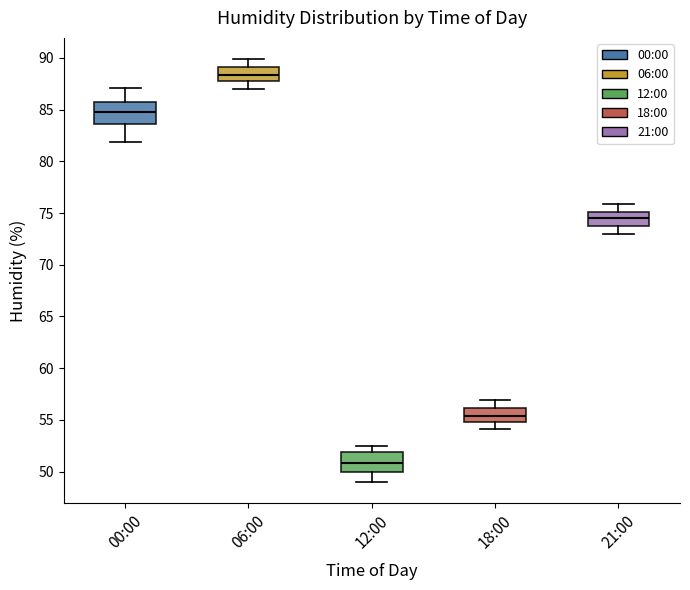

Which box has the highest median line?

06:00